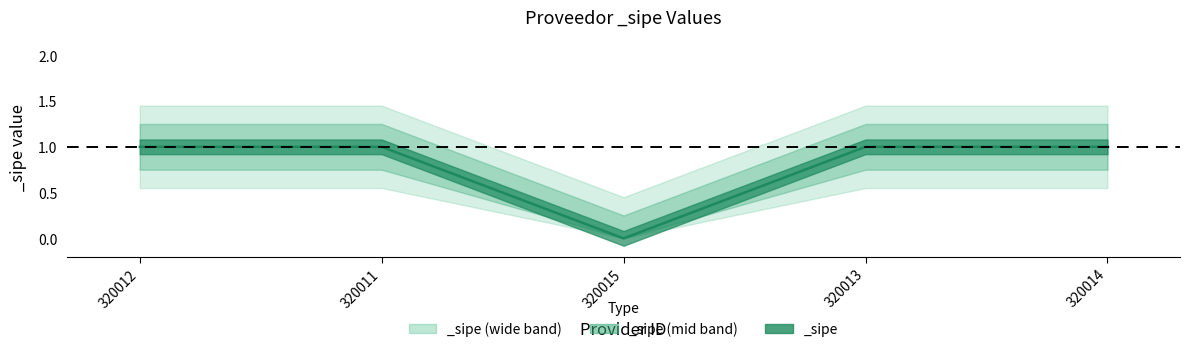

Which has a higher value, 320011 or 320012?

320011